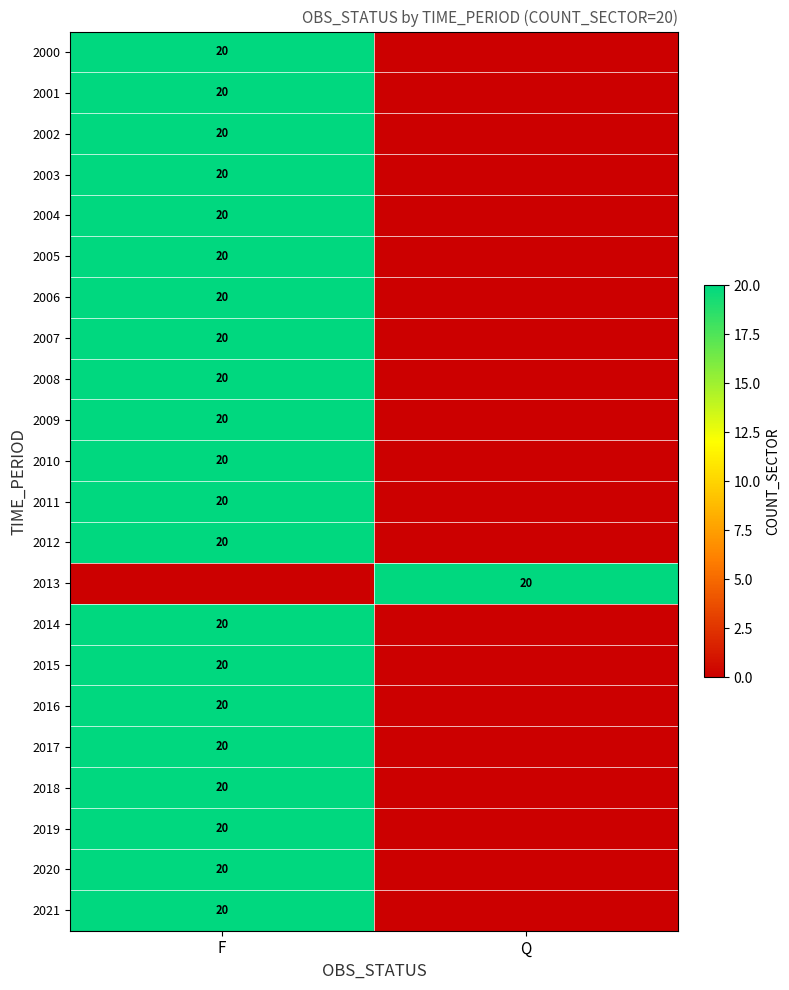

Is it true that 2001 equals 32 at F?

False